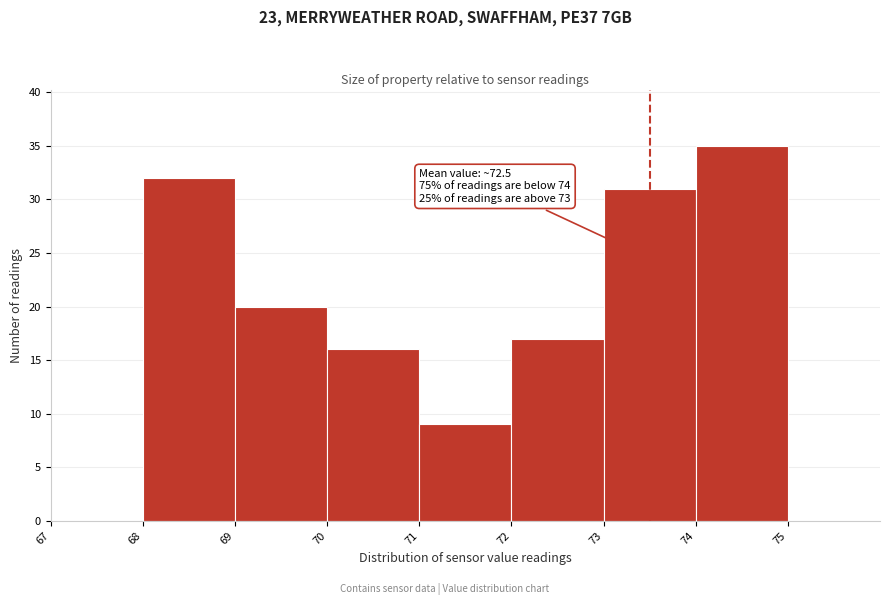

Which range on the x-axis has the tallest bar?

74 to 75